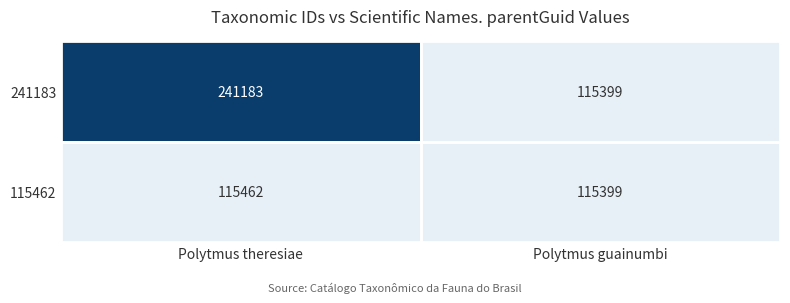

What is the difference between the 241183 values at Polytmus theresiae and Polytmus guainumbi?

125784